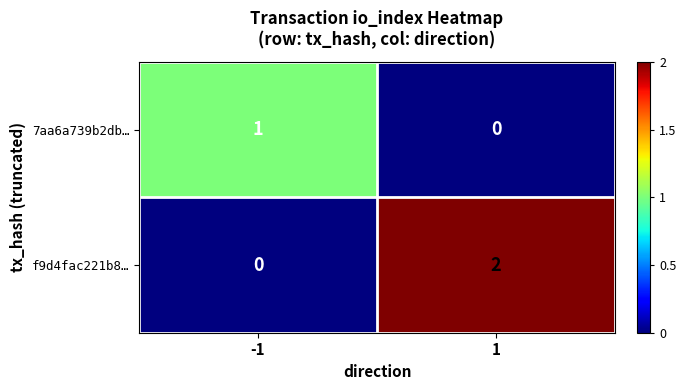

Is the value of f9d4fac221b8… at 1 greater than the value of 7aa6a739b2db… at 1?

Yes